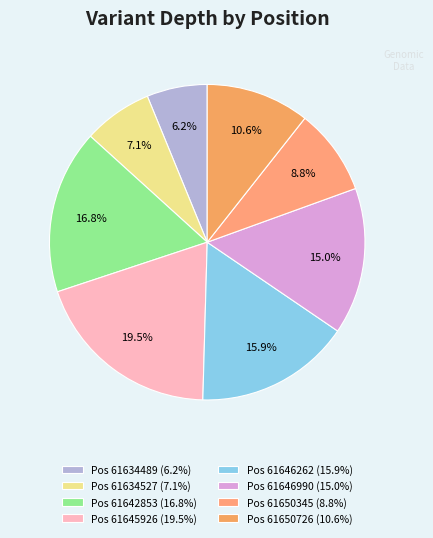

Count the number of slices in the pie.

8